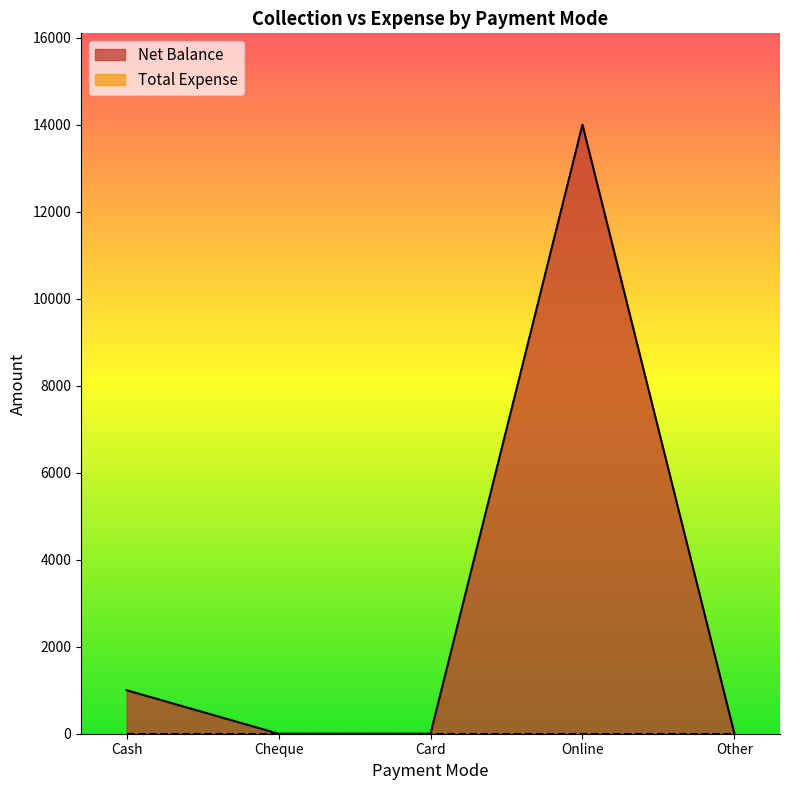

How many lines are shown in the chart?

2